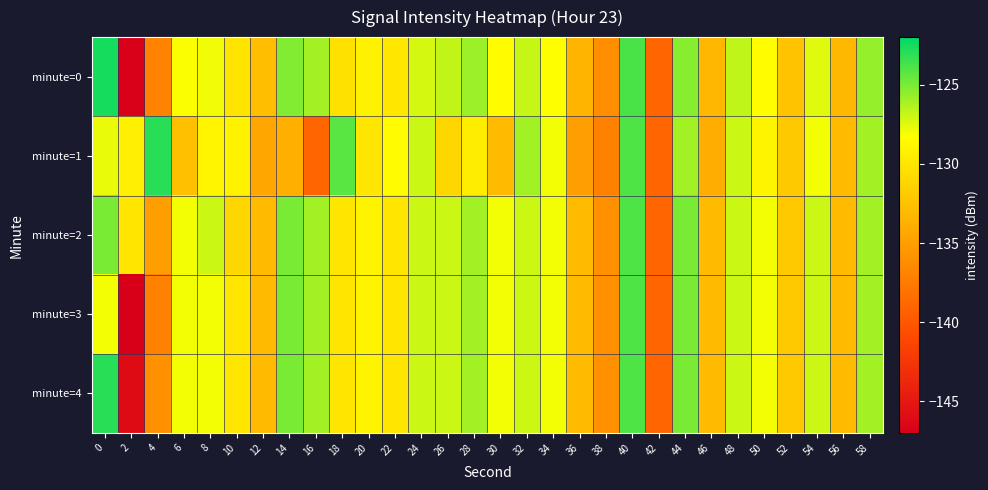

Which series changed the most between 24 and 56?

minute=1